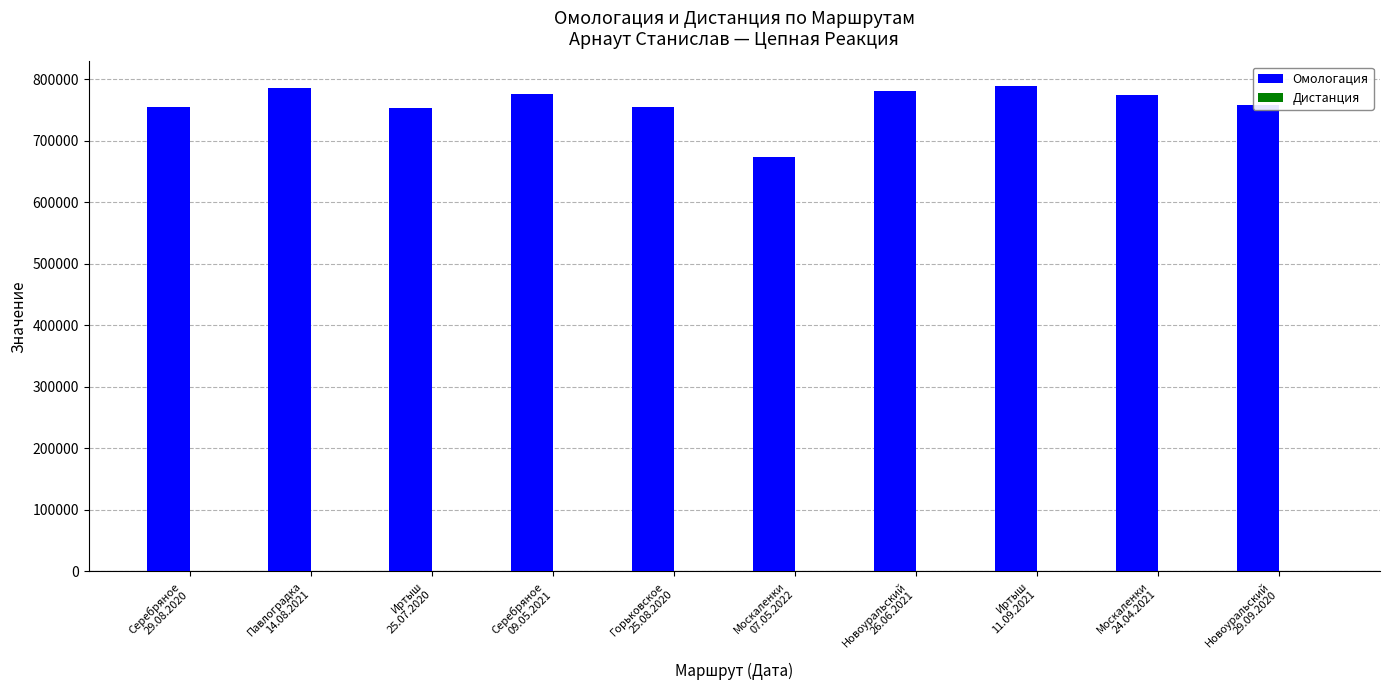

What is the total value across all series at Иртыш
11.09.2021?

789246